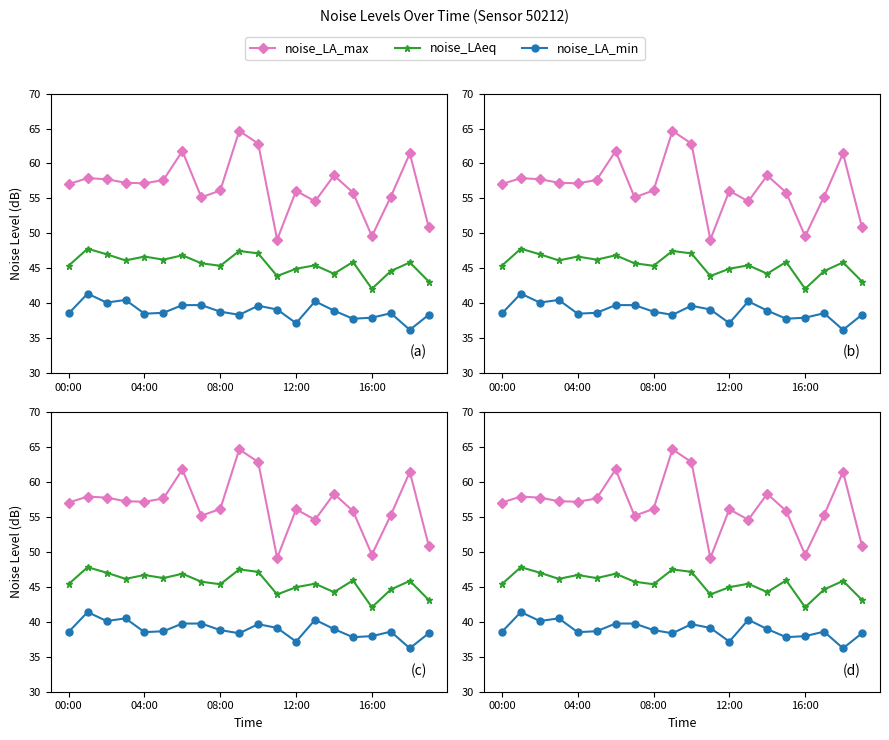

True or false: noise_LAeq has more than 0 points higher than both neighbors.

True